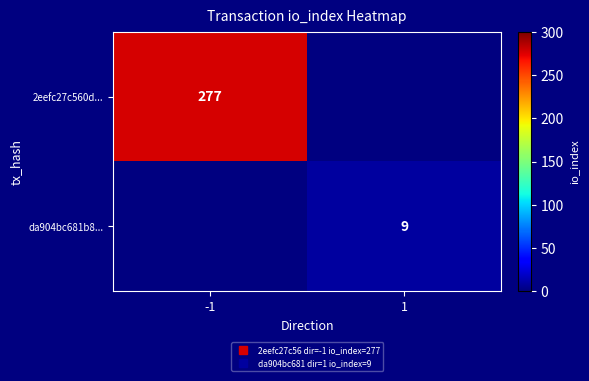

Which category has the lowest value across all series?

1